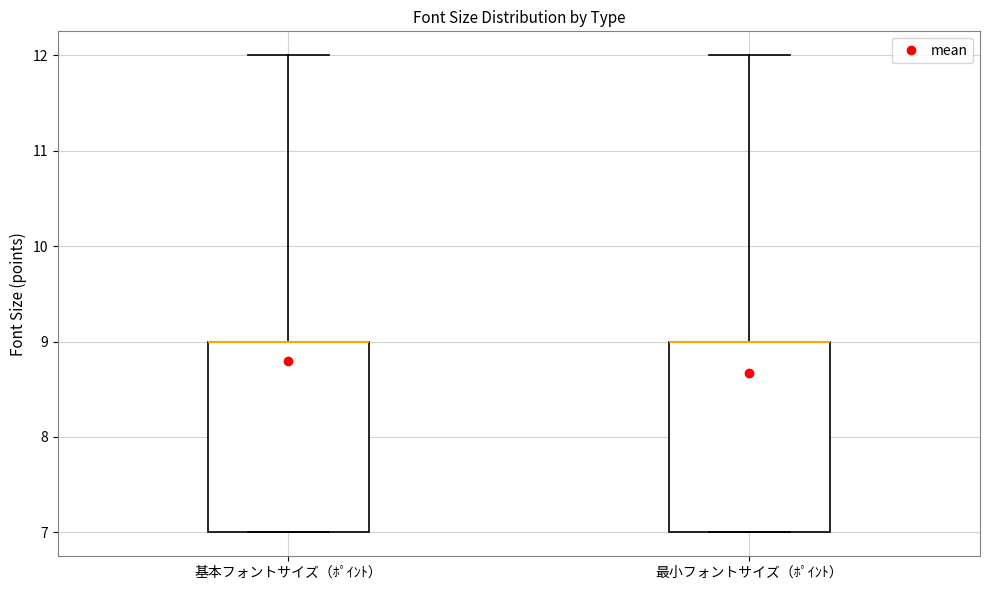

Reading left to right, transcribe this box plot: for each box, give where its median line is, the range the box spans, and where its two whiskers end, as read against the y-axis. The values are not printed on the chart, so give them approximately, as read against the axis.

基本フォントサイズ（ﾎﾟｲﾝﾄ）: median 9 (drawn on the box's upper edge), box 7 to 9, whiskers 7 to 12
最小フォントサイズ（ﾎﾟｲﾝﾄ）: median 9 (drawn on the box's upper edge), box 7 to 9, whiskers 7 to 12